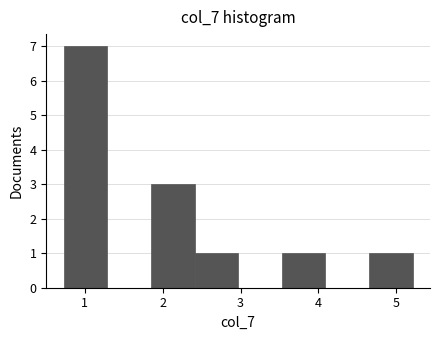

Which range on the x-axis has the tallest bar?

0.7 to 1.3